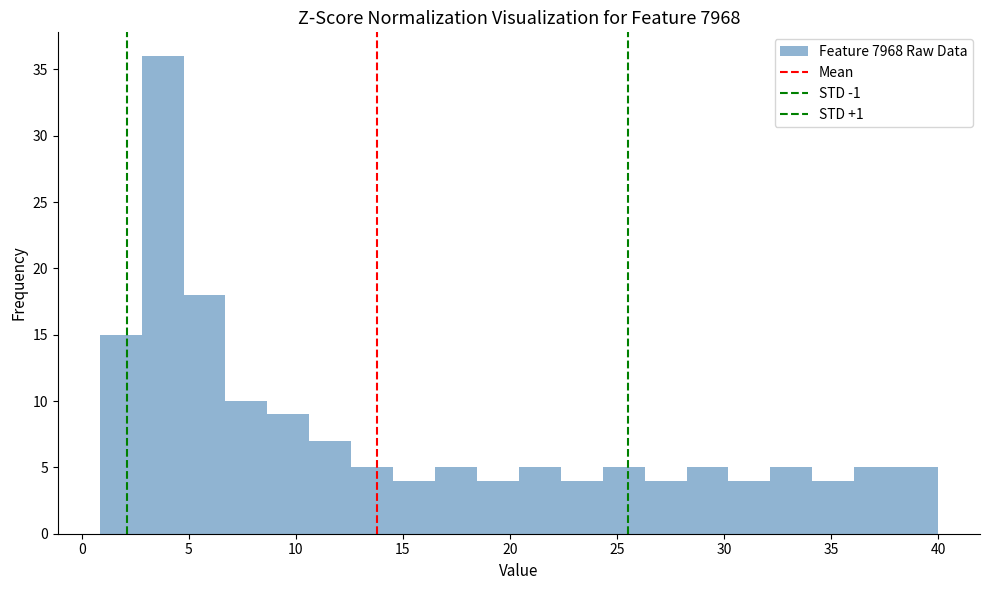

Read against the x-axis, roughly where is the centre of the tallest bar?

4.0